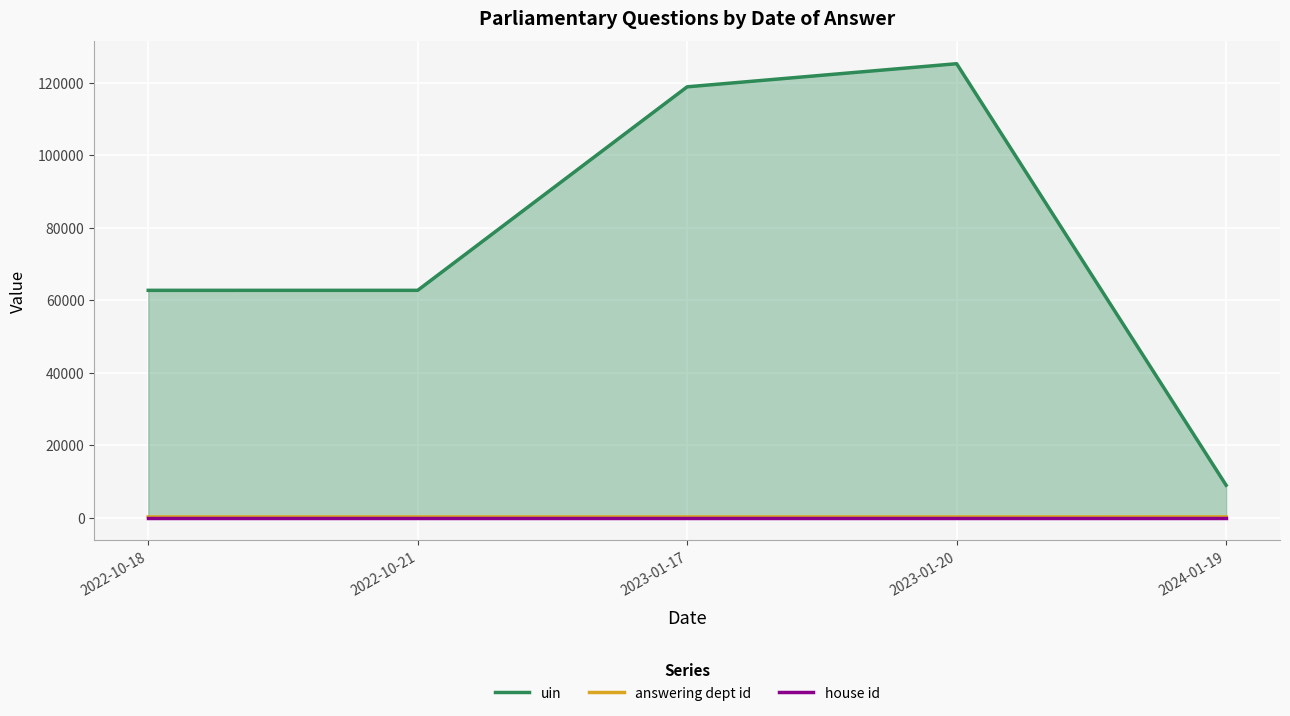

True or false: uin has more than 0 interior local peaks.

True